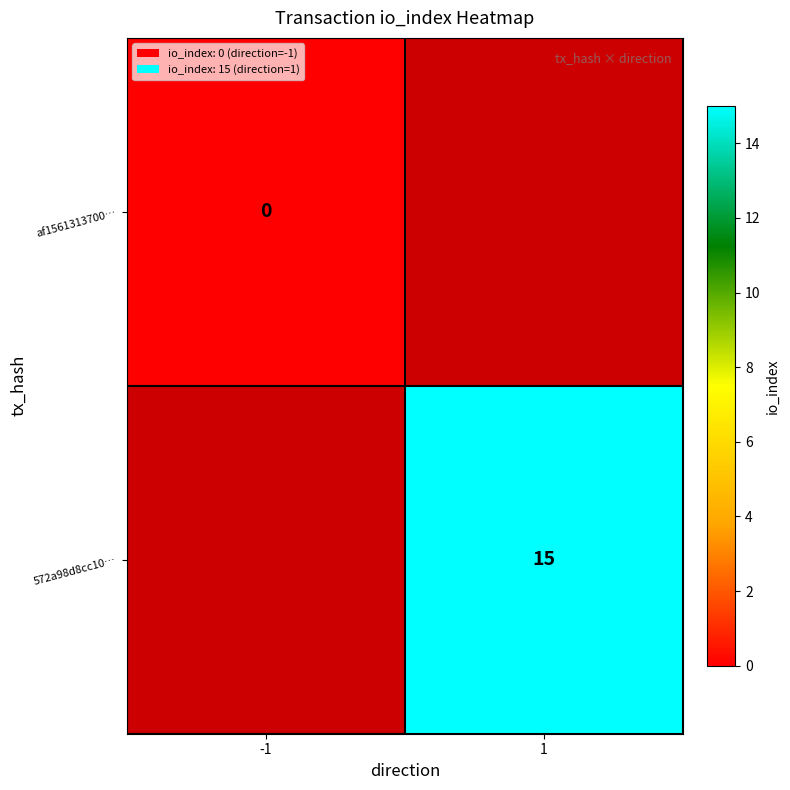

The 572a98d8cc10… series shows 15 at 1. True or false?

True